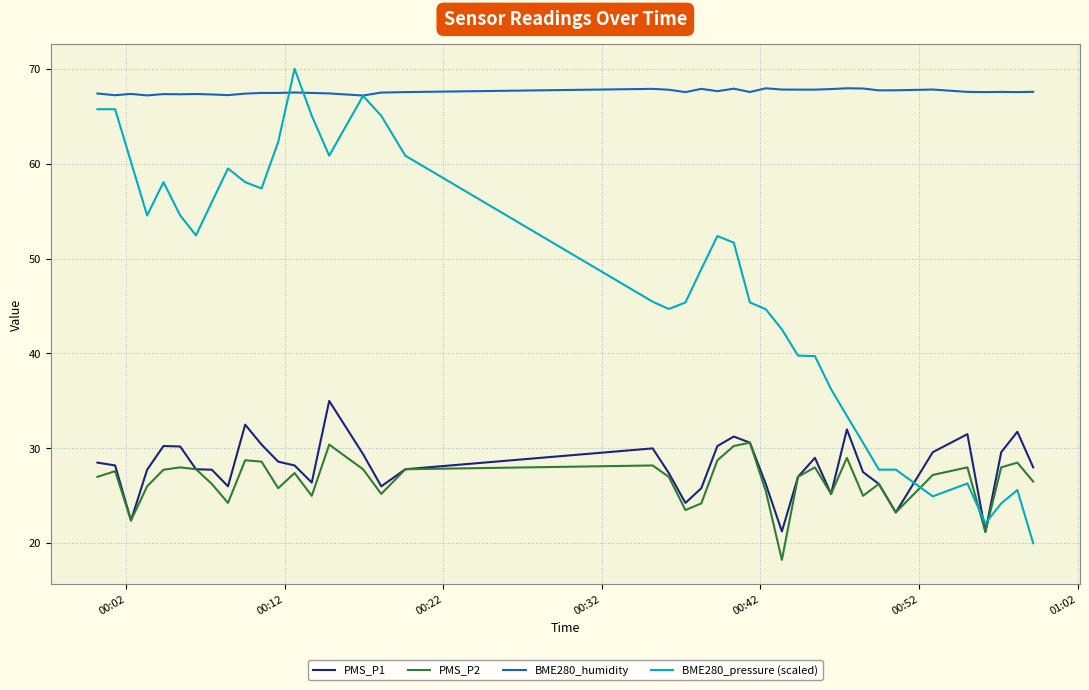

Which series has the largest total across all categories?

BME280_humidity